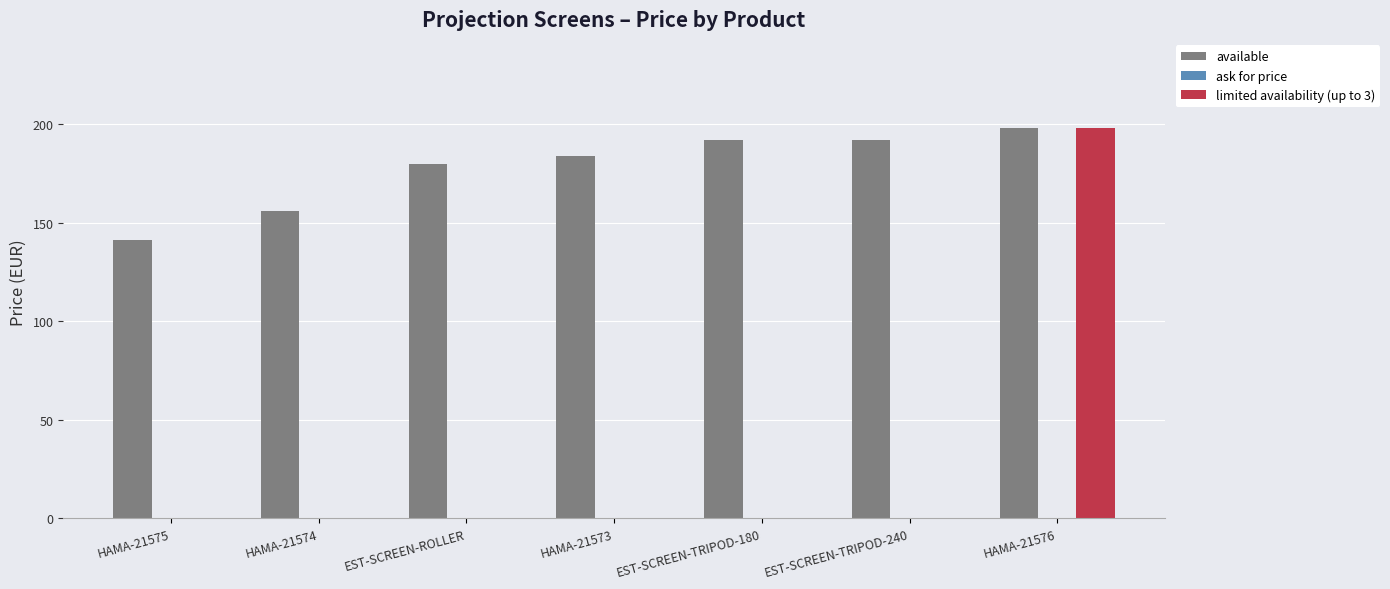

How many data points in available are above 183?

4